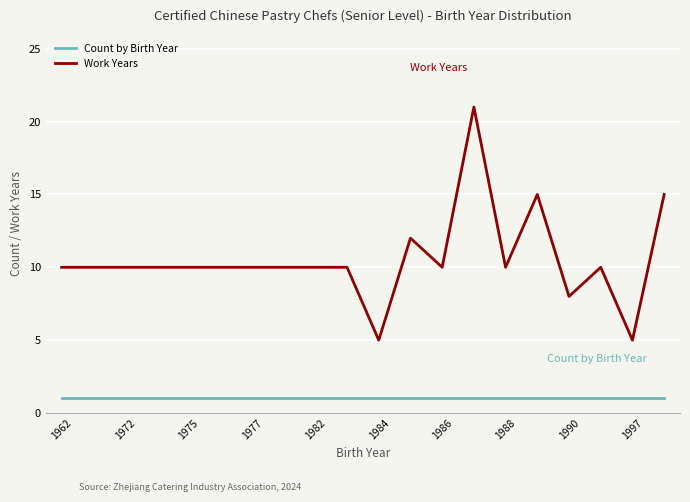

Which series has the largest total across all categories?

Work Years